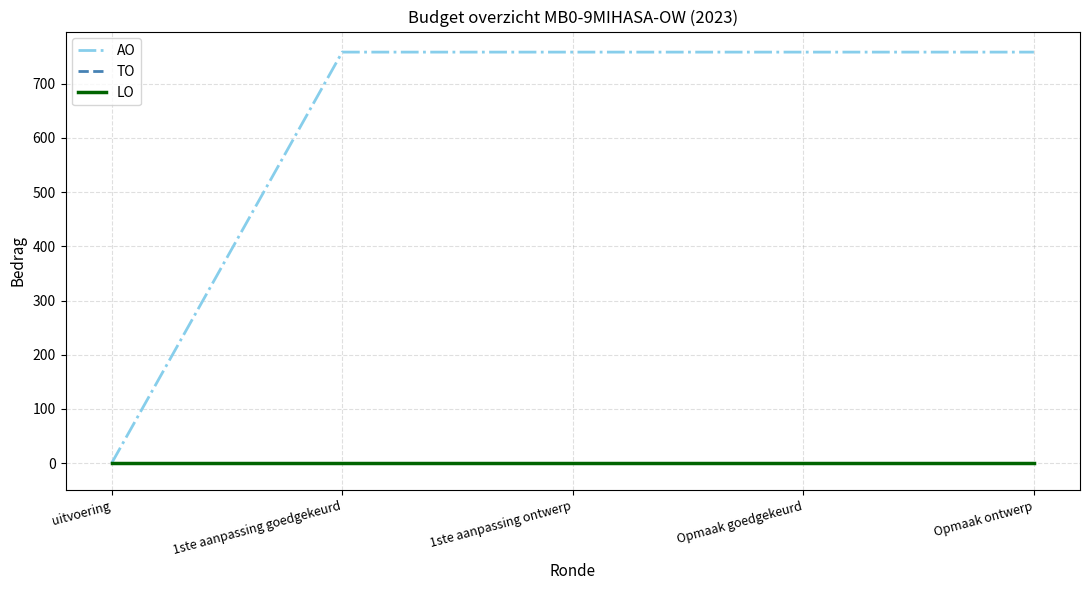

Between 1ste aanpassing goedgekeurd and Opmaak goedgekeurd, which is larger?

1ste aanpassing goedgekeurd